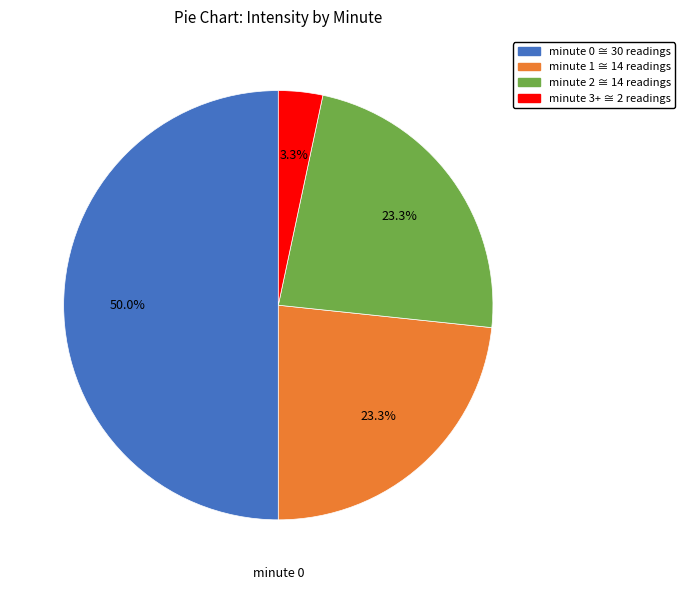

How many slices are in this pie chart?

4